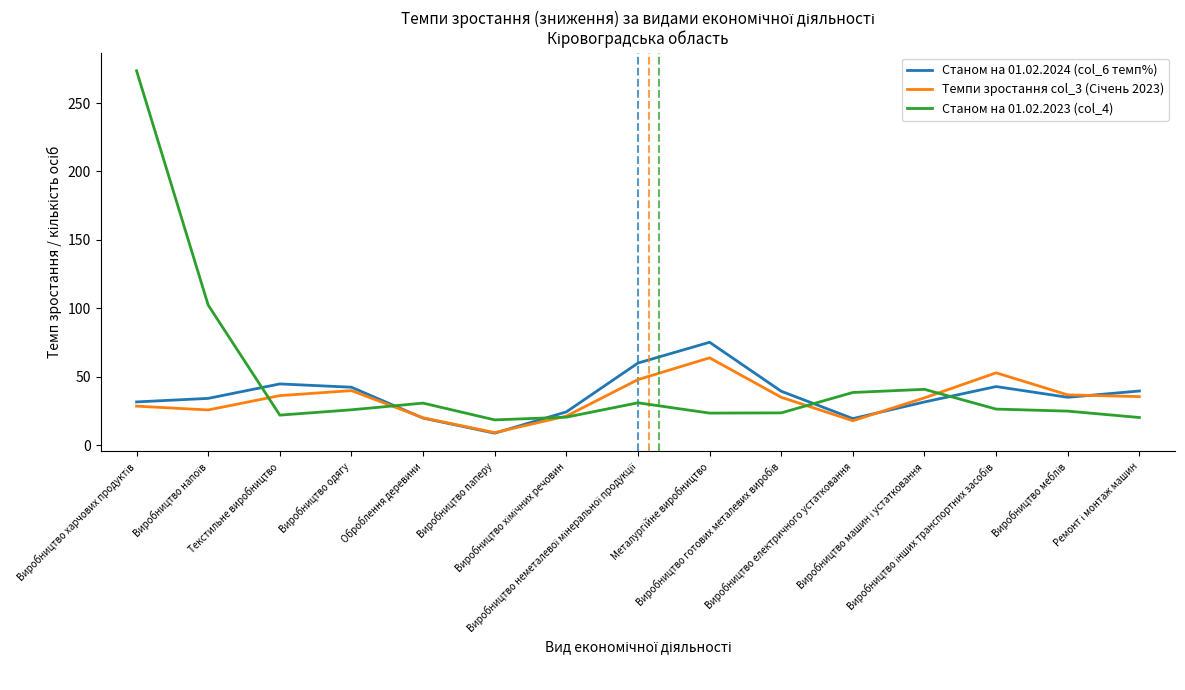

How many times do Станом на 01.02.2024 (col_6 темп%) and Станом на 01.02.2023 (col_4) cross each other?

5